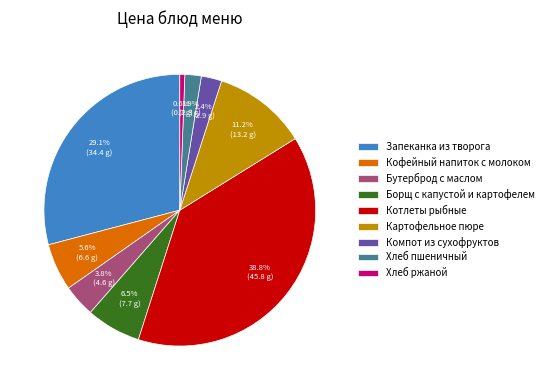

Between Котлеты рыбные and Хлеб ржаной, which is larger?

Котлеты рыбные